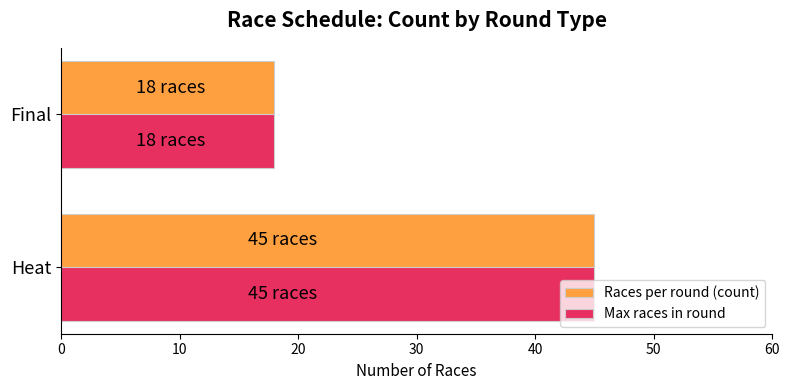

The Max races in round series shows 18 at Final. True or false?

True